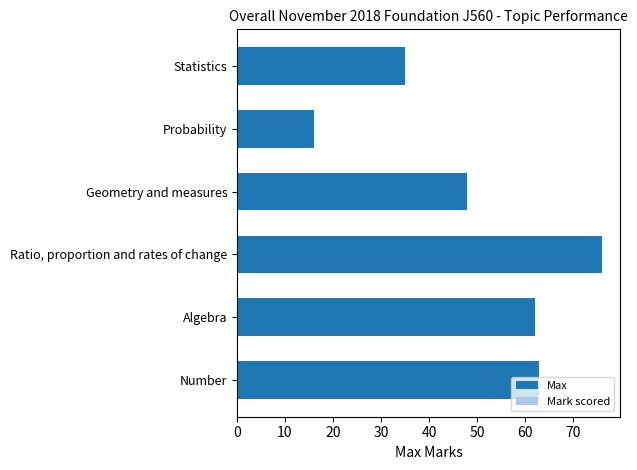

What is the difference between the maximum and second lowest values?

41